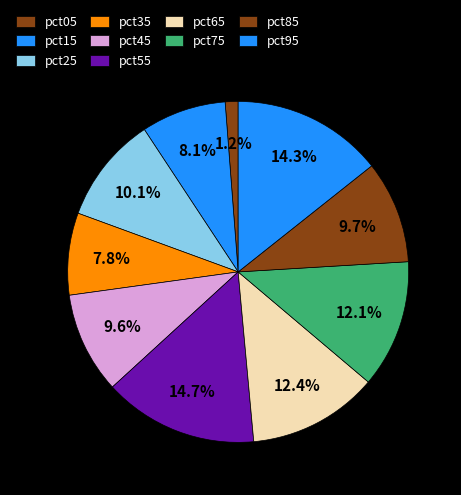

To the nearest percent, what is the average slice percentage?

10%